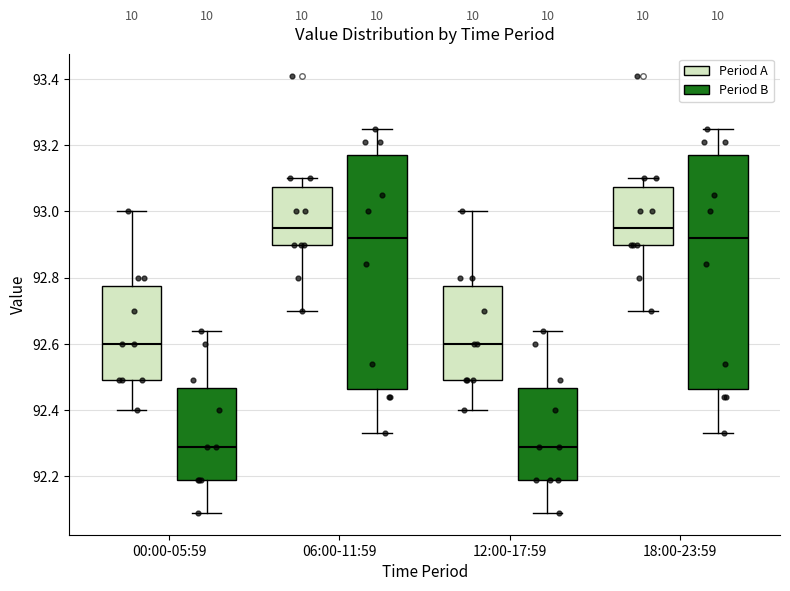

Reading left to right, transcribe this box plot: for each box, give where its median line is, the range the box spans, and where its two whiskers end, as read against the y-axis. The values are not printed on the chart, so give them approximately, as read against the axis.

00:00-05:59 (Period A): median 92.60, box 92.50 to 92.78, whiskers 92.40 to 93.00
00:00-05:59 (Period B): median 92.30, box 92.20 to 92.46, whiskers 92.10 to 92.64
06:00-11:59 (Period A): median 92.96, box 92.90 to 93.08, whiskers 92.70 to 93.10
06:00-11:59 (Period B): median 92.92, box 92.46 to 93.18, whiskers 92.34 to 93.26
12:00-17:59 (Period A): median 92.60, box 92.50 to 92.78, whiskers 92.40 to 93.00
12:00-17:59 (Period B): median 92.30, box 92.20 to 92.46, whiskers 92.10 to 92.64
18:00-23:59 (Period A): median 92.96, box 92.90 to 93.08, whiskers 92.70 to 93.10
18:00-23:59 (Period B): median 92.92, box 92.46 to 93.18, whiskers 92.34 to 93.26